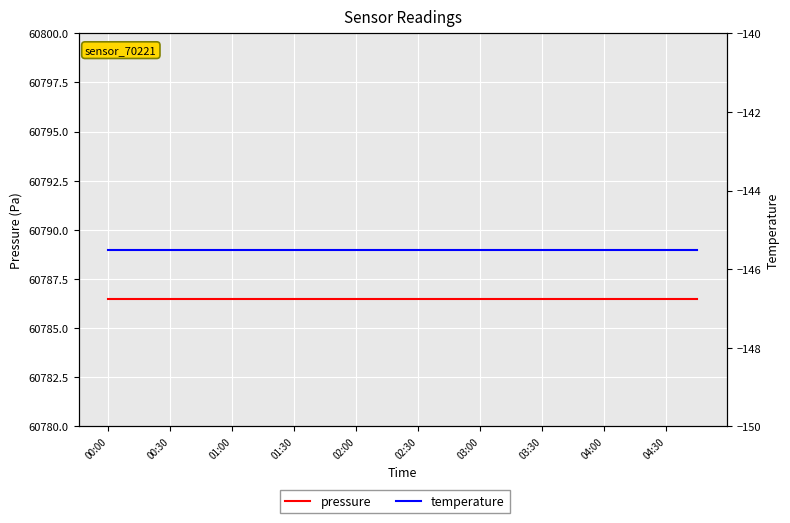

True or false: temperature has more than 0 interior local peaks.

False